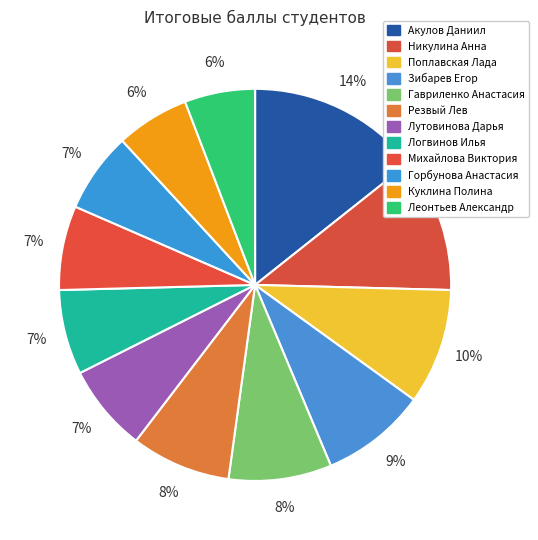

To the nearest percent, what is the difference between the Зибарев Егор and Логвинов Илья slice percentages?

2%